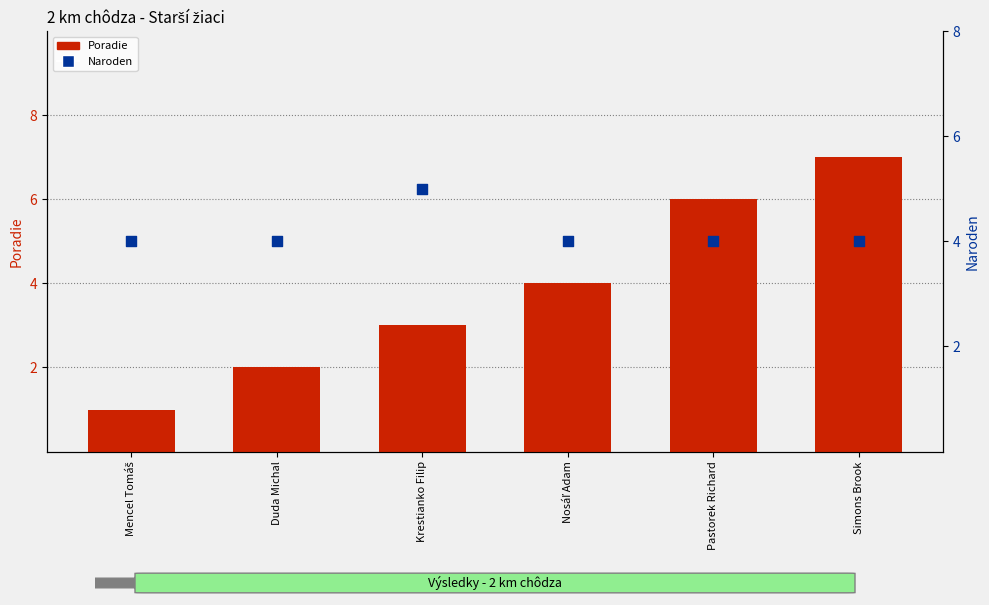

What is the total value across all series at Pastorek Richard?

10